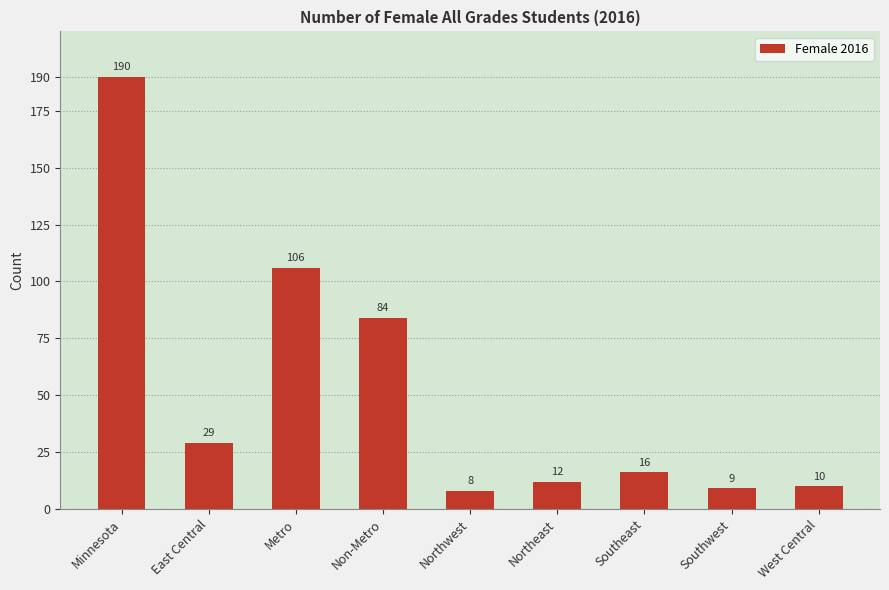

At which category does the chart reach its minimum across all series?

Northwest